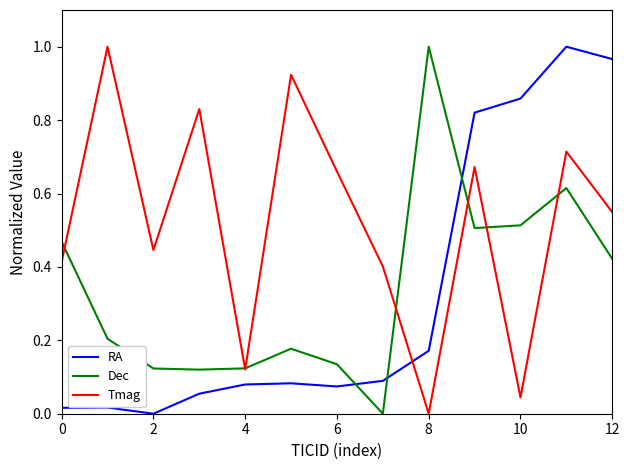

How many intersections are there between RA and Tmag?

1